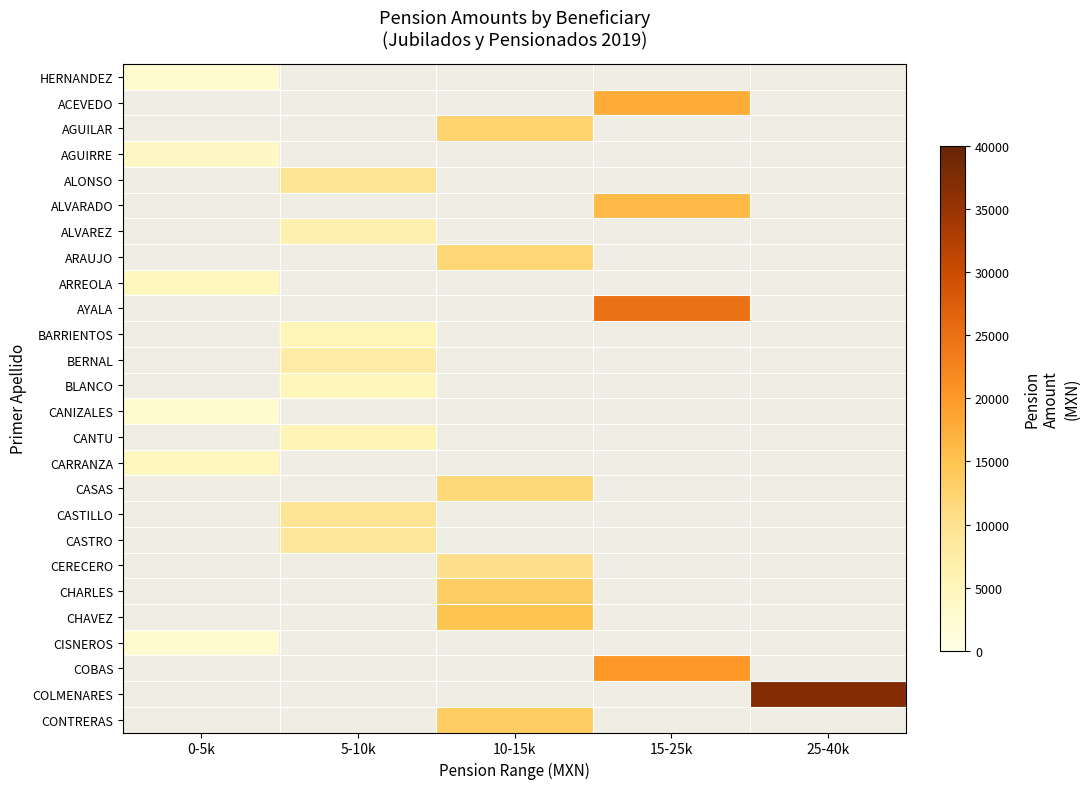

Reading left to right, extract all data points from this chart.

HERNANDEZ: 0-5k=2789.6	5-10k=0.0	10-15k=0.0	15-25k=0.0	25-40k=0.0
ACEVEDO: 0-5k=0.0	5-10k=0.0	10-15k=0.0	15-25k=17607.0	25-40k=0.0
AGUILAR: 0-5k=0.0	5-10k=0.0	10-15k=12421.7	15-25k=0.0	25-40k=0.0
AGUIRRE: 0-5k=4009.1	5-10k=0.0	10-15k=0.0	15-25k=0.0	25-40k=0.0
ALONSO: 0-5k=0.0	5-10k=9570.9	10-15k=0.0	15-25k=0.0	25-40k=0.0
ALVARADO: 0-5k=0.0	5-10k=0.0	10-15k=0.0	15-25k=16109.3	25-40k=0.0
ALVAREZ: 0-5k=0.0	5-10k=6582.6	10-15k=0.0	15-25k=0.0	25-40k=0.0
ARAUJO: 0-5k=0.0	5-10k=0.0	10-15k=12115.7	15-25k=0.0	25-40k=0.0
ARREOLA: 0-5k=4751.1	5-10k=0.0	10-15k=0.0	15-25k=0.0	25-40k=0.0
AYALA: 0-5k=0.0	5-10k=0.0	10-15k=0.0	15-25k=24853.7	25-40k=0.0
BARRIENTOS: 0-5k=0.0	5-10k=5617.4	10-15k=0.0	15-25k=0.0	25-40k=0.0
BERNAL: 0-5k=0.0	5-10k=7521.9	10-15k=0.0	15-25k=0.0	25-40k=0.0
BLANCO: 0-5k=0.0	5-10k=5043.4	10-15k=0.0	15-25k=0.0	25-40k=0.0
CANIZALES: 0-5k=2369.4	5-10k=0.0	10-15k=0.0	15-25k=0.0	25-40k=0.0
CANTU: 0-5k=0.0	5-10k=5669.1	10-15k=0.0	15-25k=0.0	25-40k=0.0
CARRANZA: 0-5k=4870.2	5-10k=0.0	10-15k=0.0	15-25k=0.0	25-40k=0.0
CASAS: 0-5k=0.0	5-10k=0.0	10-15k=11818.4	15-25k=0.0	25-40k=0.0
CASTILLO: 0-5k=0.0	5-10k=9621.9	10-15k=0.0	15-25k=0.0	25-40k=0.0
CASTRO: 0-5k=0.0	5-10k=8876.5	10-15k=0.0	15-25k=0.0	25-40k=0.0
CERECERO: 0-5k=0.0	5-10k=0.0	10-15k=10372.5	15-25k=0.0	25-40k=0.0
CHARLES: 0-5k=0.0	5-10k=0.0	10-15k=13283.7	15-25k=0.0	25-40k=0.0
CHAVEZ: 0-5k=0.0	5-10k=0.0	10-15k=14917.4	15-25k=0.0	25-40k=0.0
CISNEROS: 0-5k=2381.7	5-10k=0.0	10-15k=0.0	15-25k=0.0	25-40k=0.0
COBAS: 0-5k=0.0	5-10k=0.0	10-15k=0.0	15-25k=19920.5	25-40k=0.0
COLMENARES: 0-5k=0.0	5-10k=0.0	10-15k=0.0	15-25k=0.0	25-40k=36995.0
CONTRERAS: 0-5k=0.0	5-10k=0.0	10-15k=13696.2	15-25k=0.0	25-40k=0.0